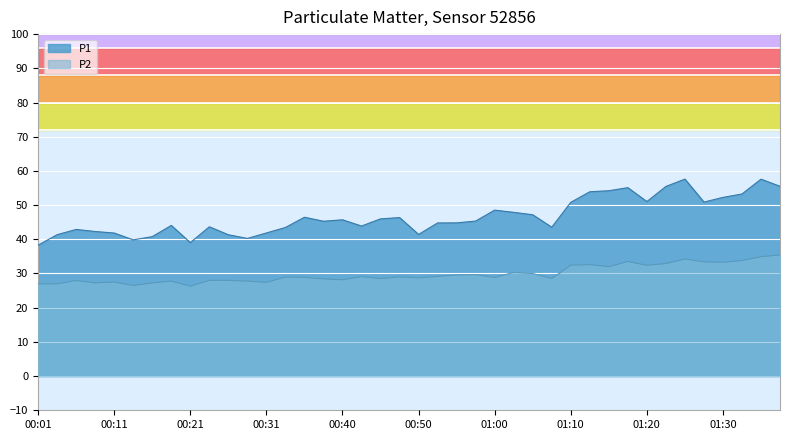

Where is the first local maximum for P1?

00:06